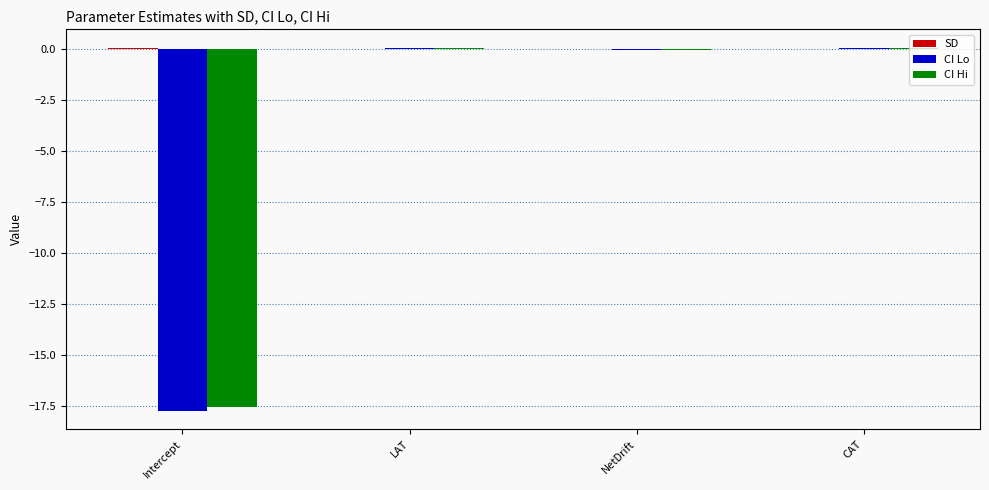

Between Intercept and LAT, which series saw the biggest shift?

CI Lo